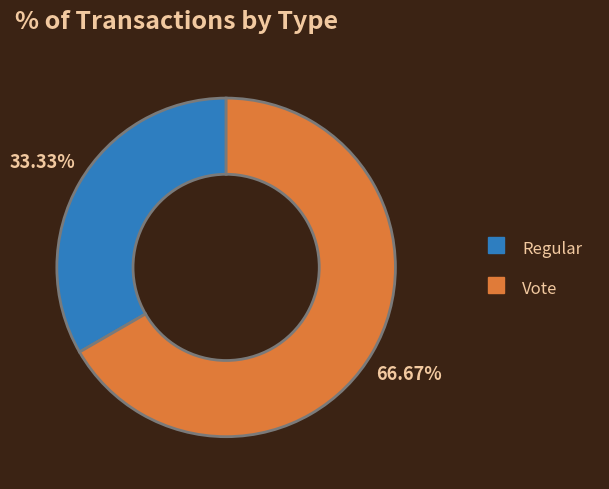

What is the smallest slice in the pie chart?

Regular